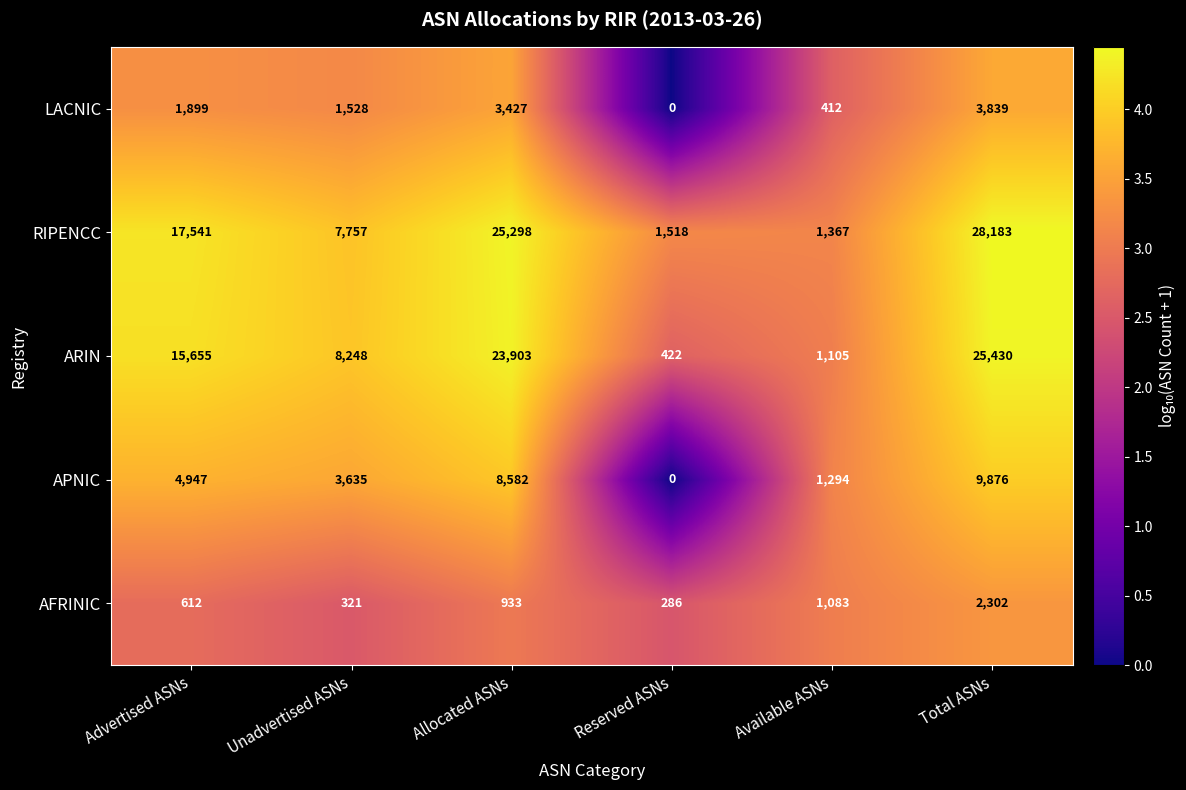

Reading left to right, extract all data points from this chart.

LACNIC: 1899	1528	3427	0	412	3839
RIPENCC: 17541	7757	25298	1518	1367	28183
ARIN: 15655	8248	23903	422	1105	25430
APNIC: 4947	3635	8582	0	1294	9876
AFRINIC: 612	321	933	286	1083	2302